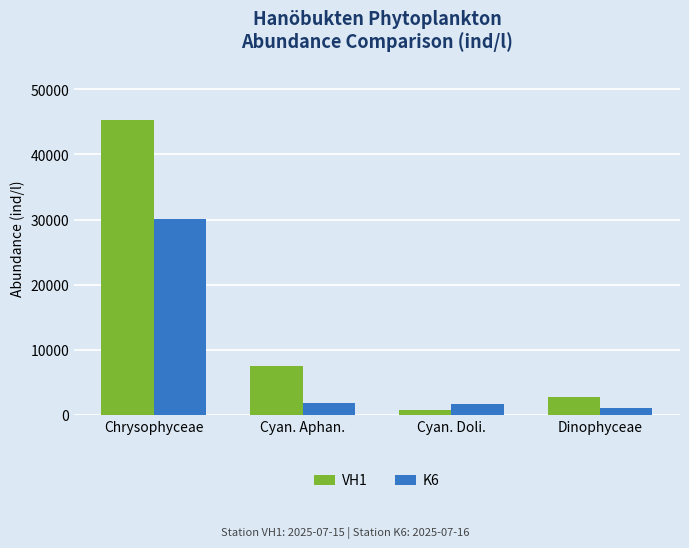

True or false: VH1 has a value of 4977.7 at Dinophyceae.

False